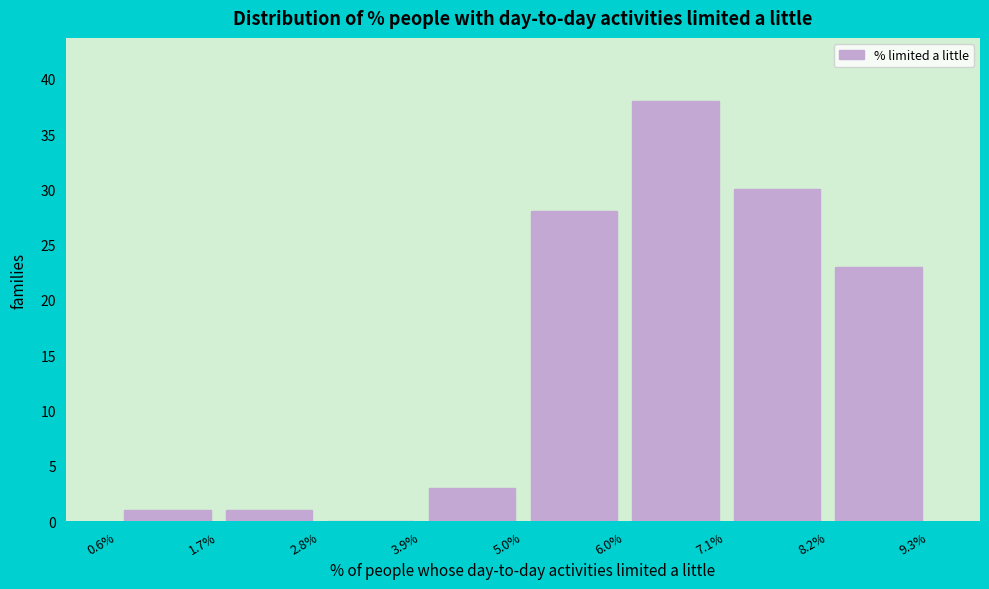

What is the height of the bar covering 6.0% to 7.1% on the x-axis? The values are not printed on the chart, so give them approximately, as read against the axis.

38